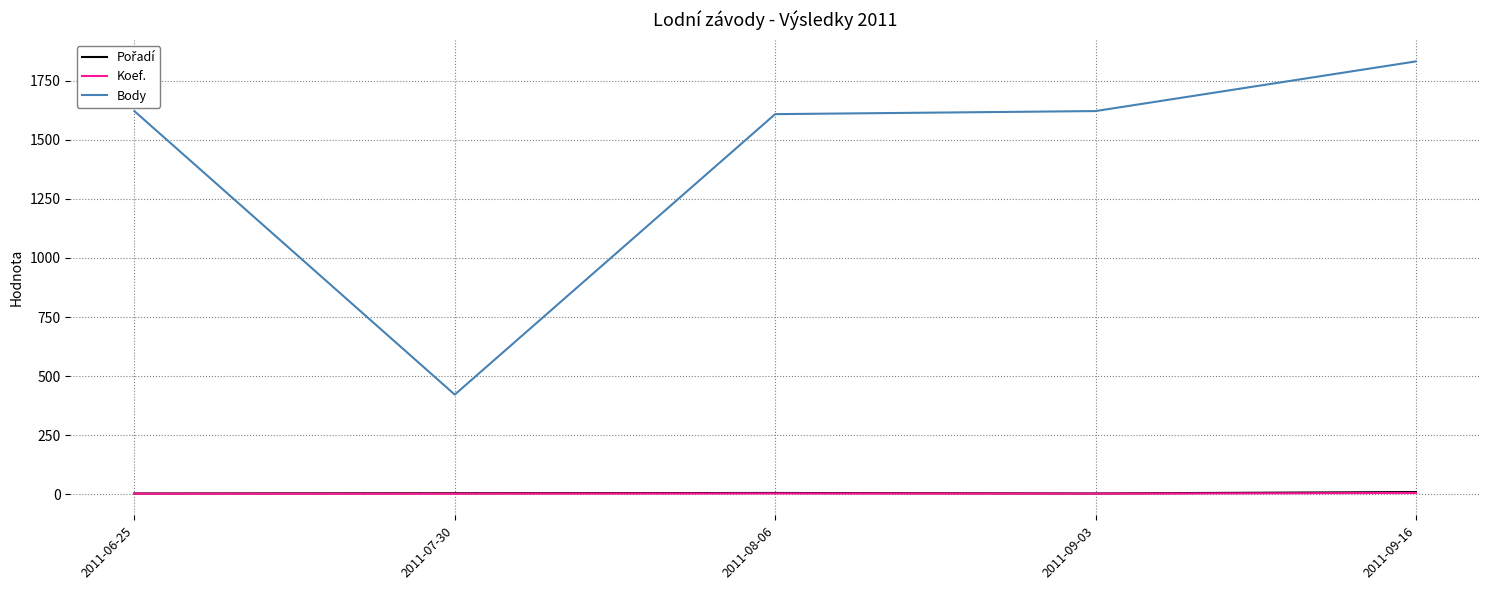

What is the sum of all Body values?

7103